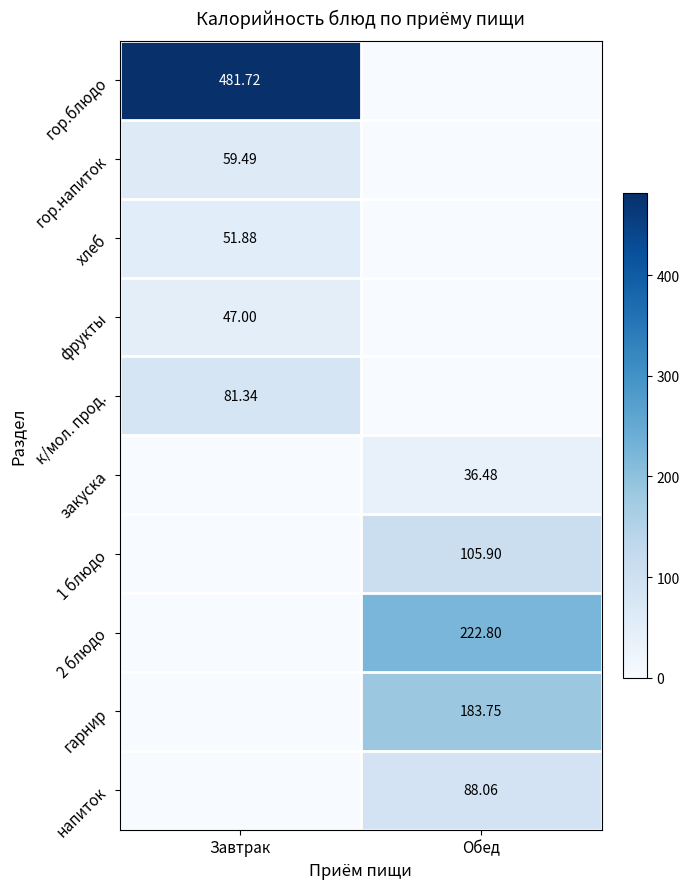

What is the difference between the гор.напиток values at Завтрак and Обед?

59.5